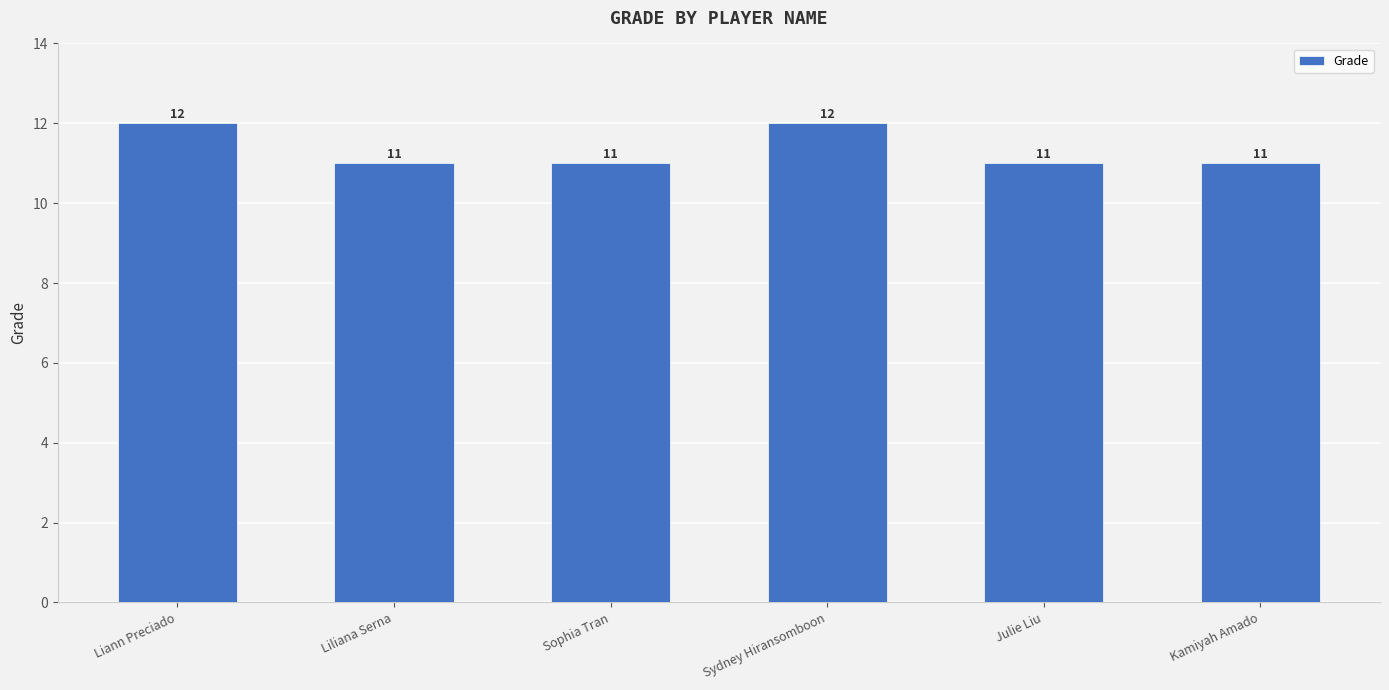

True or false: the data shows 11 at Julie Liu.

True